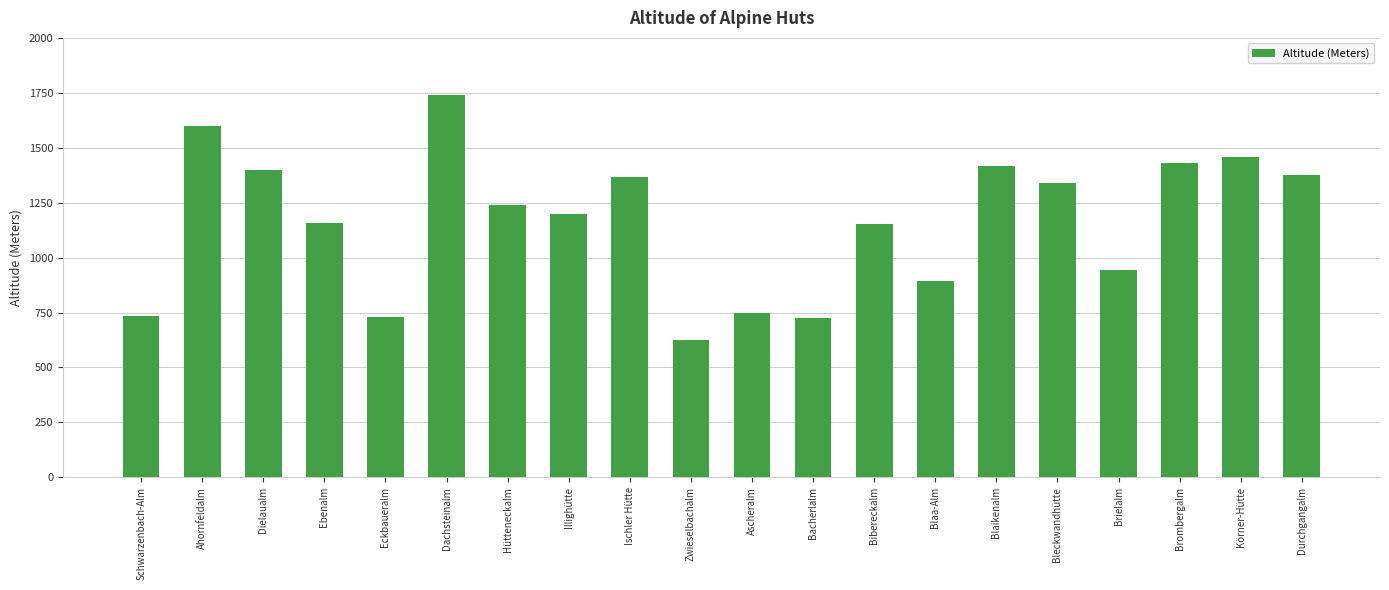

The value at Brombergalm is 1430. True or false?

True